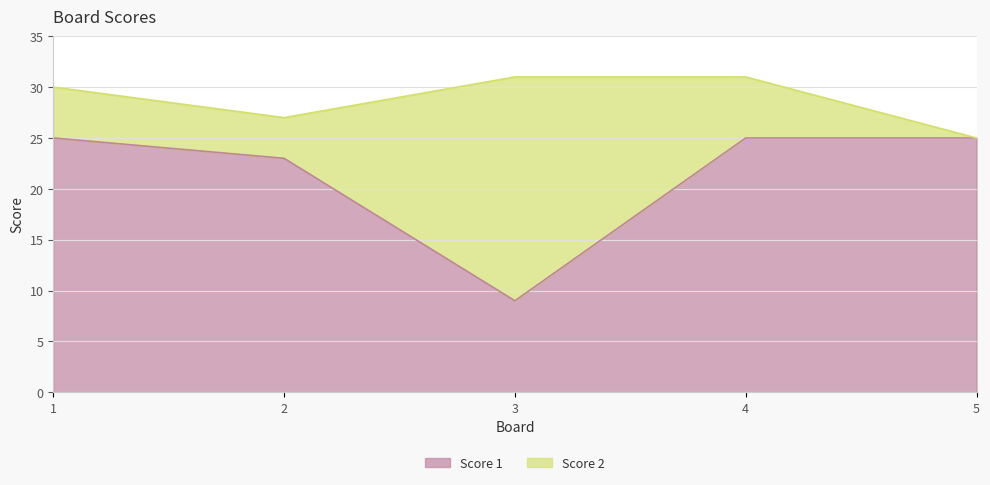

The chart shows a value of 8 at 1. True or false?

False